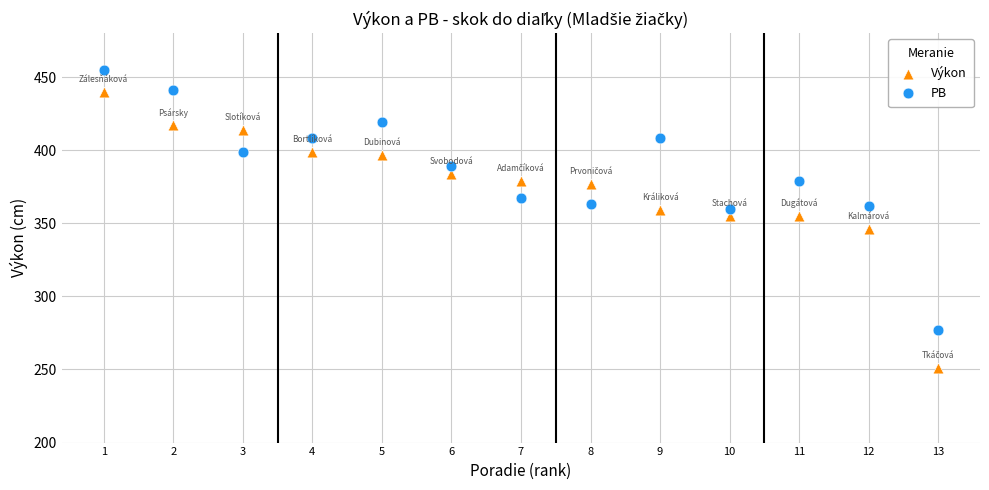

Which series has the largest Y range (max minus min)?

Výkon